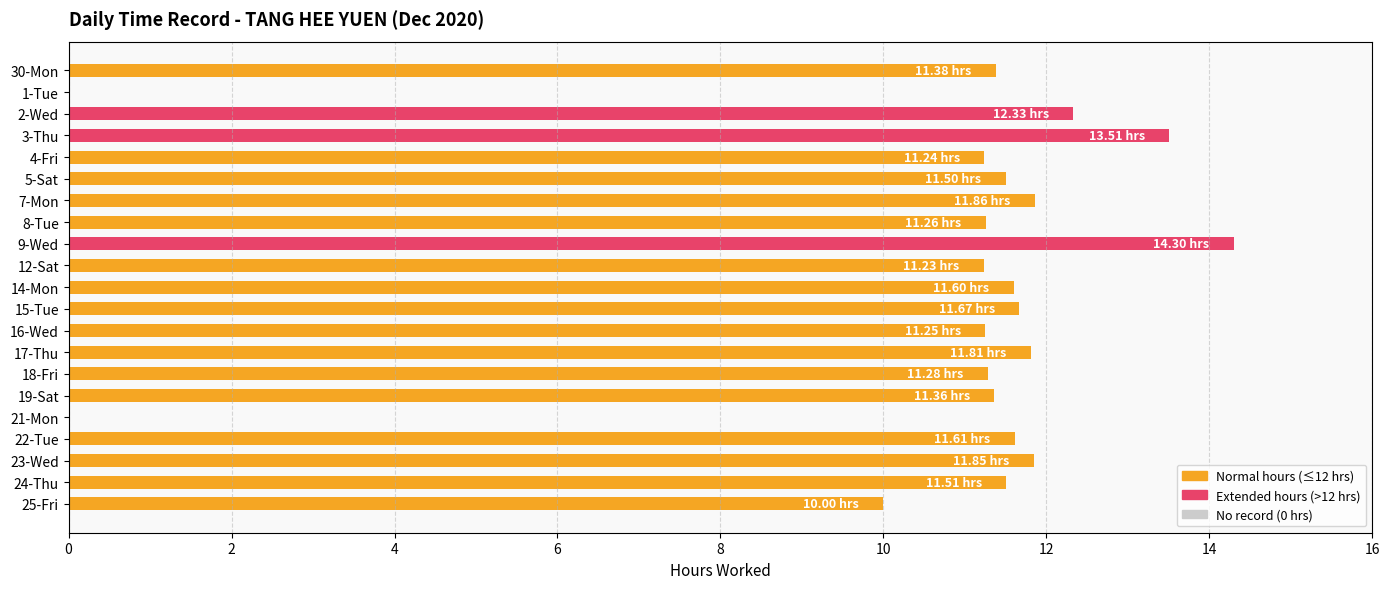

What is the ratio of the value at 5-Sat to the value at 15-Tue?

1.0